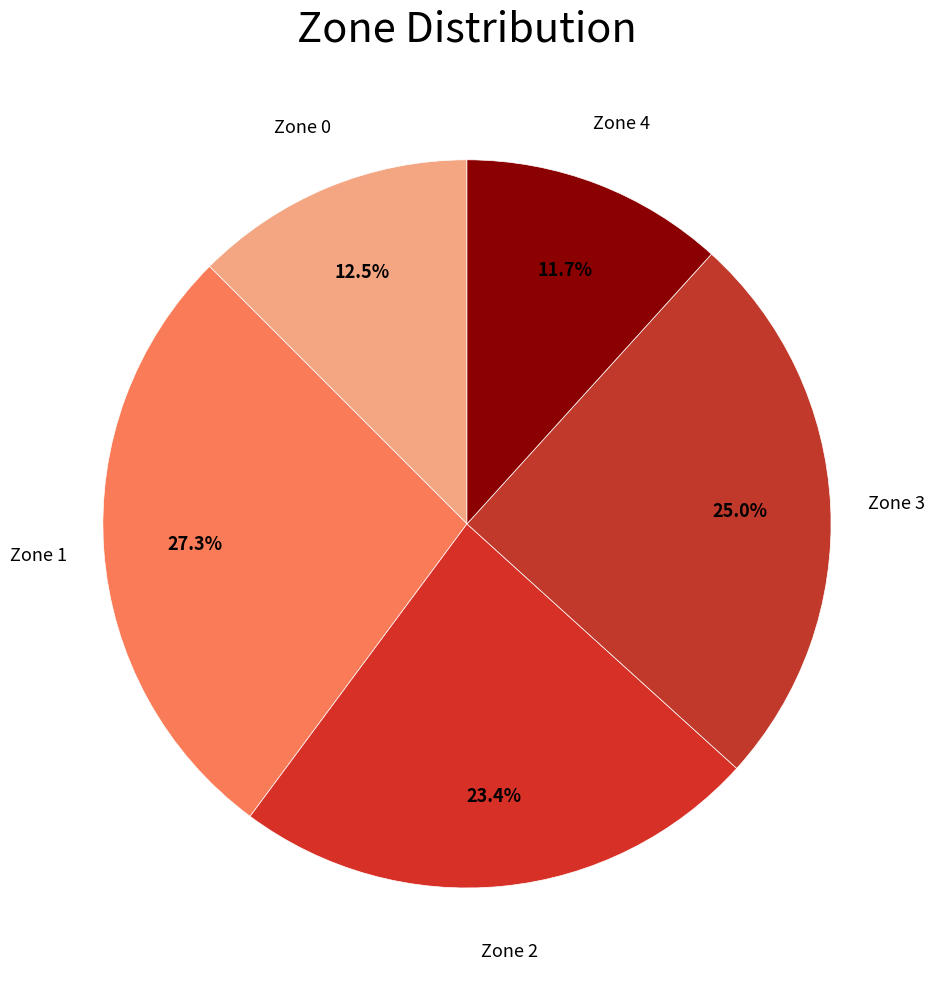

How many slices are in this pie chart?

5